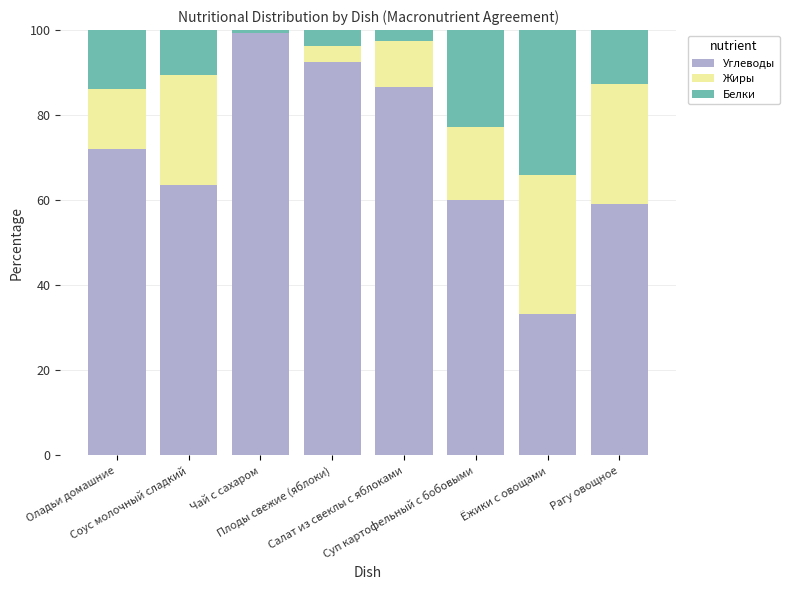

What is the maximum value for Углеводы?

99.3